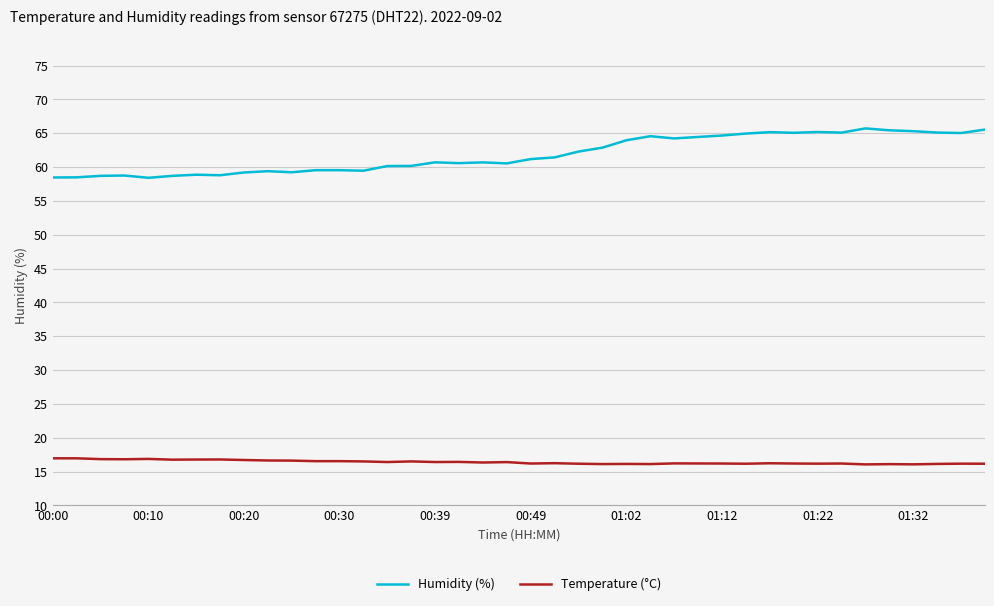

Rank the series by their average value, from highest to lowest.

Humidity (%), Temperature (°C)